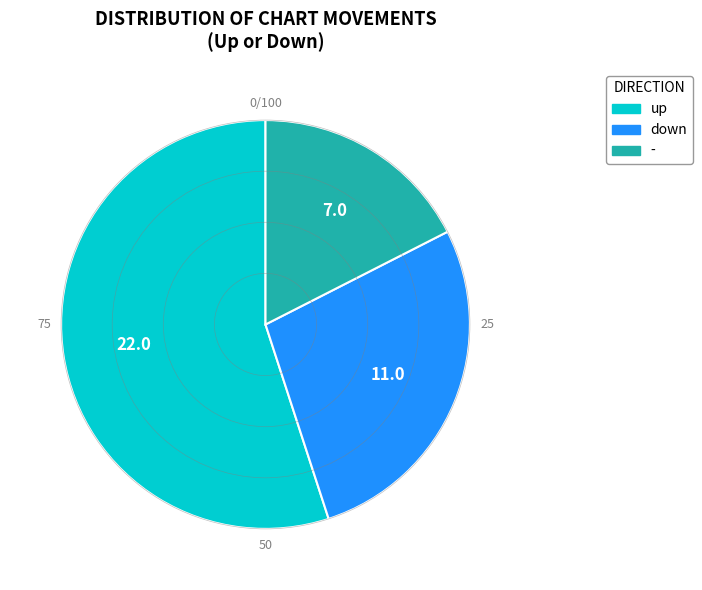

Rank the categories by value from highest to lowest.

up, down, -